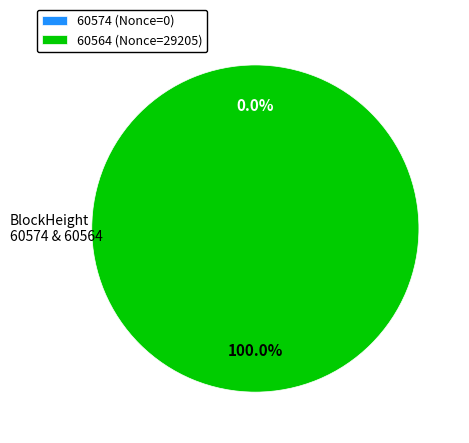

Do 60564 and 60574 together represent more than half of the pie?

Yes